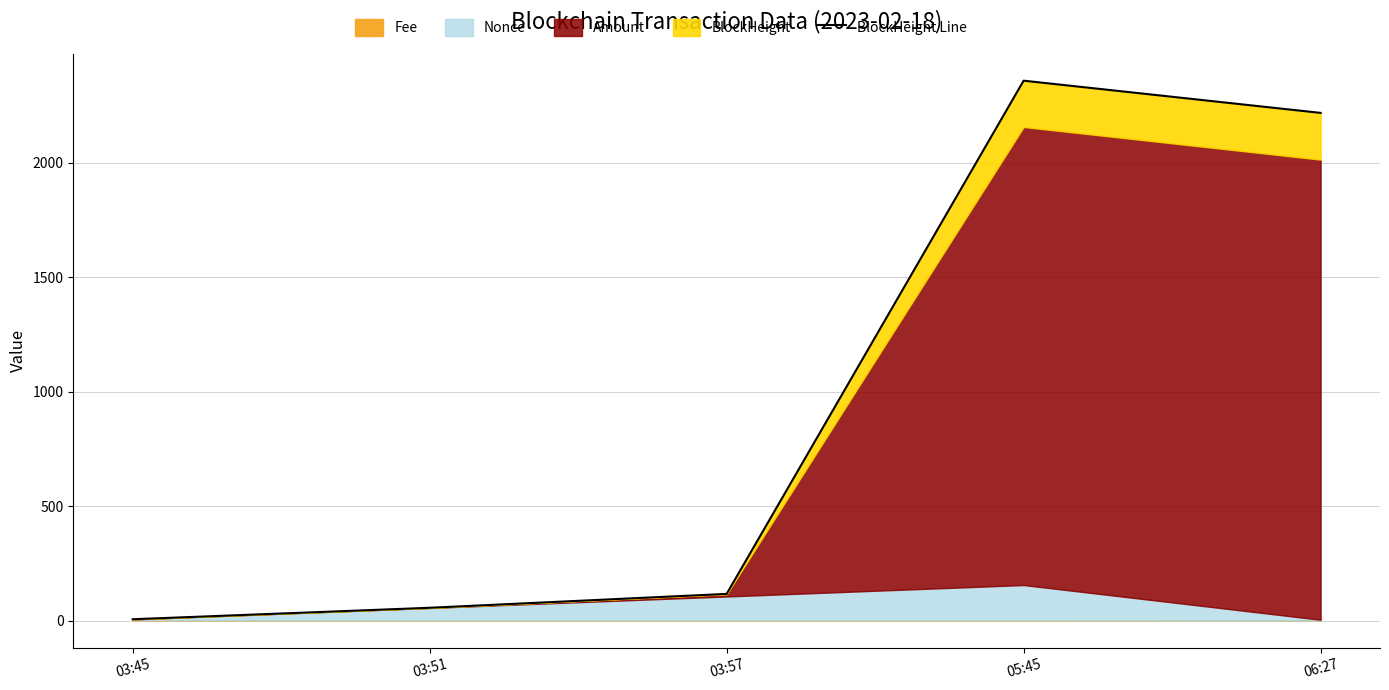

Which label corresponds to the smallest value in the chart?

03:45